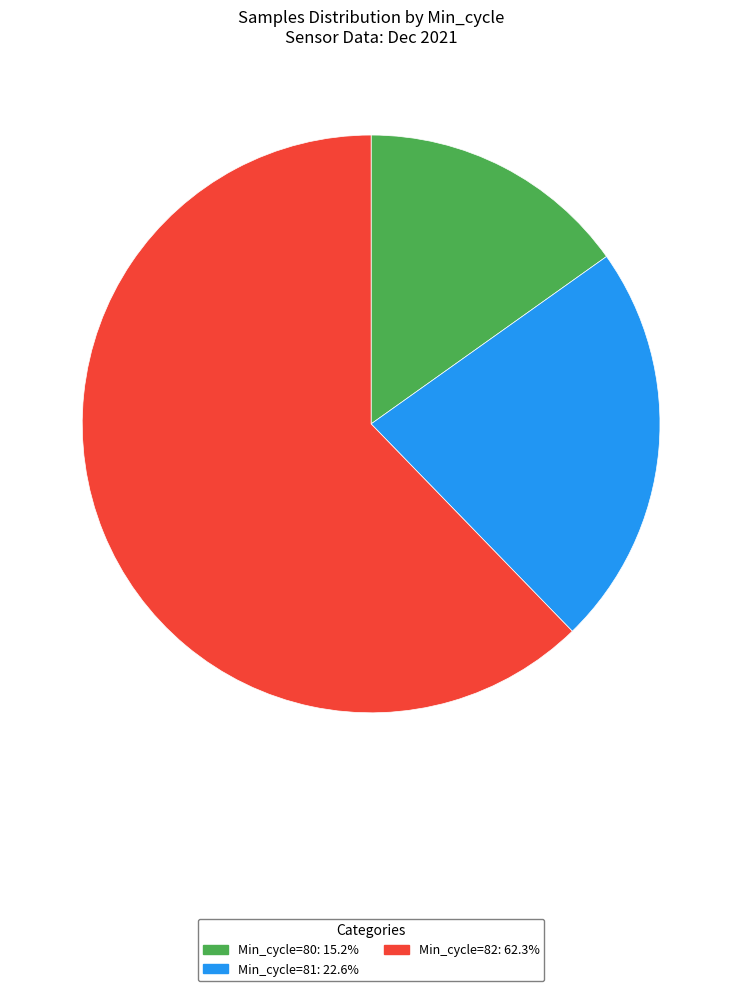

Is there a majority slice in this chart?

Yes